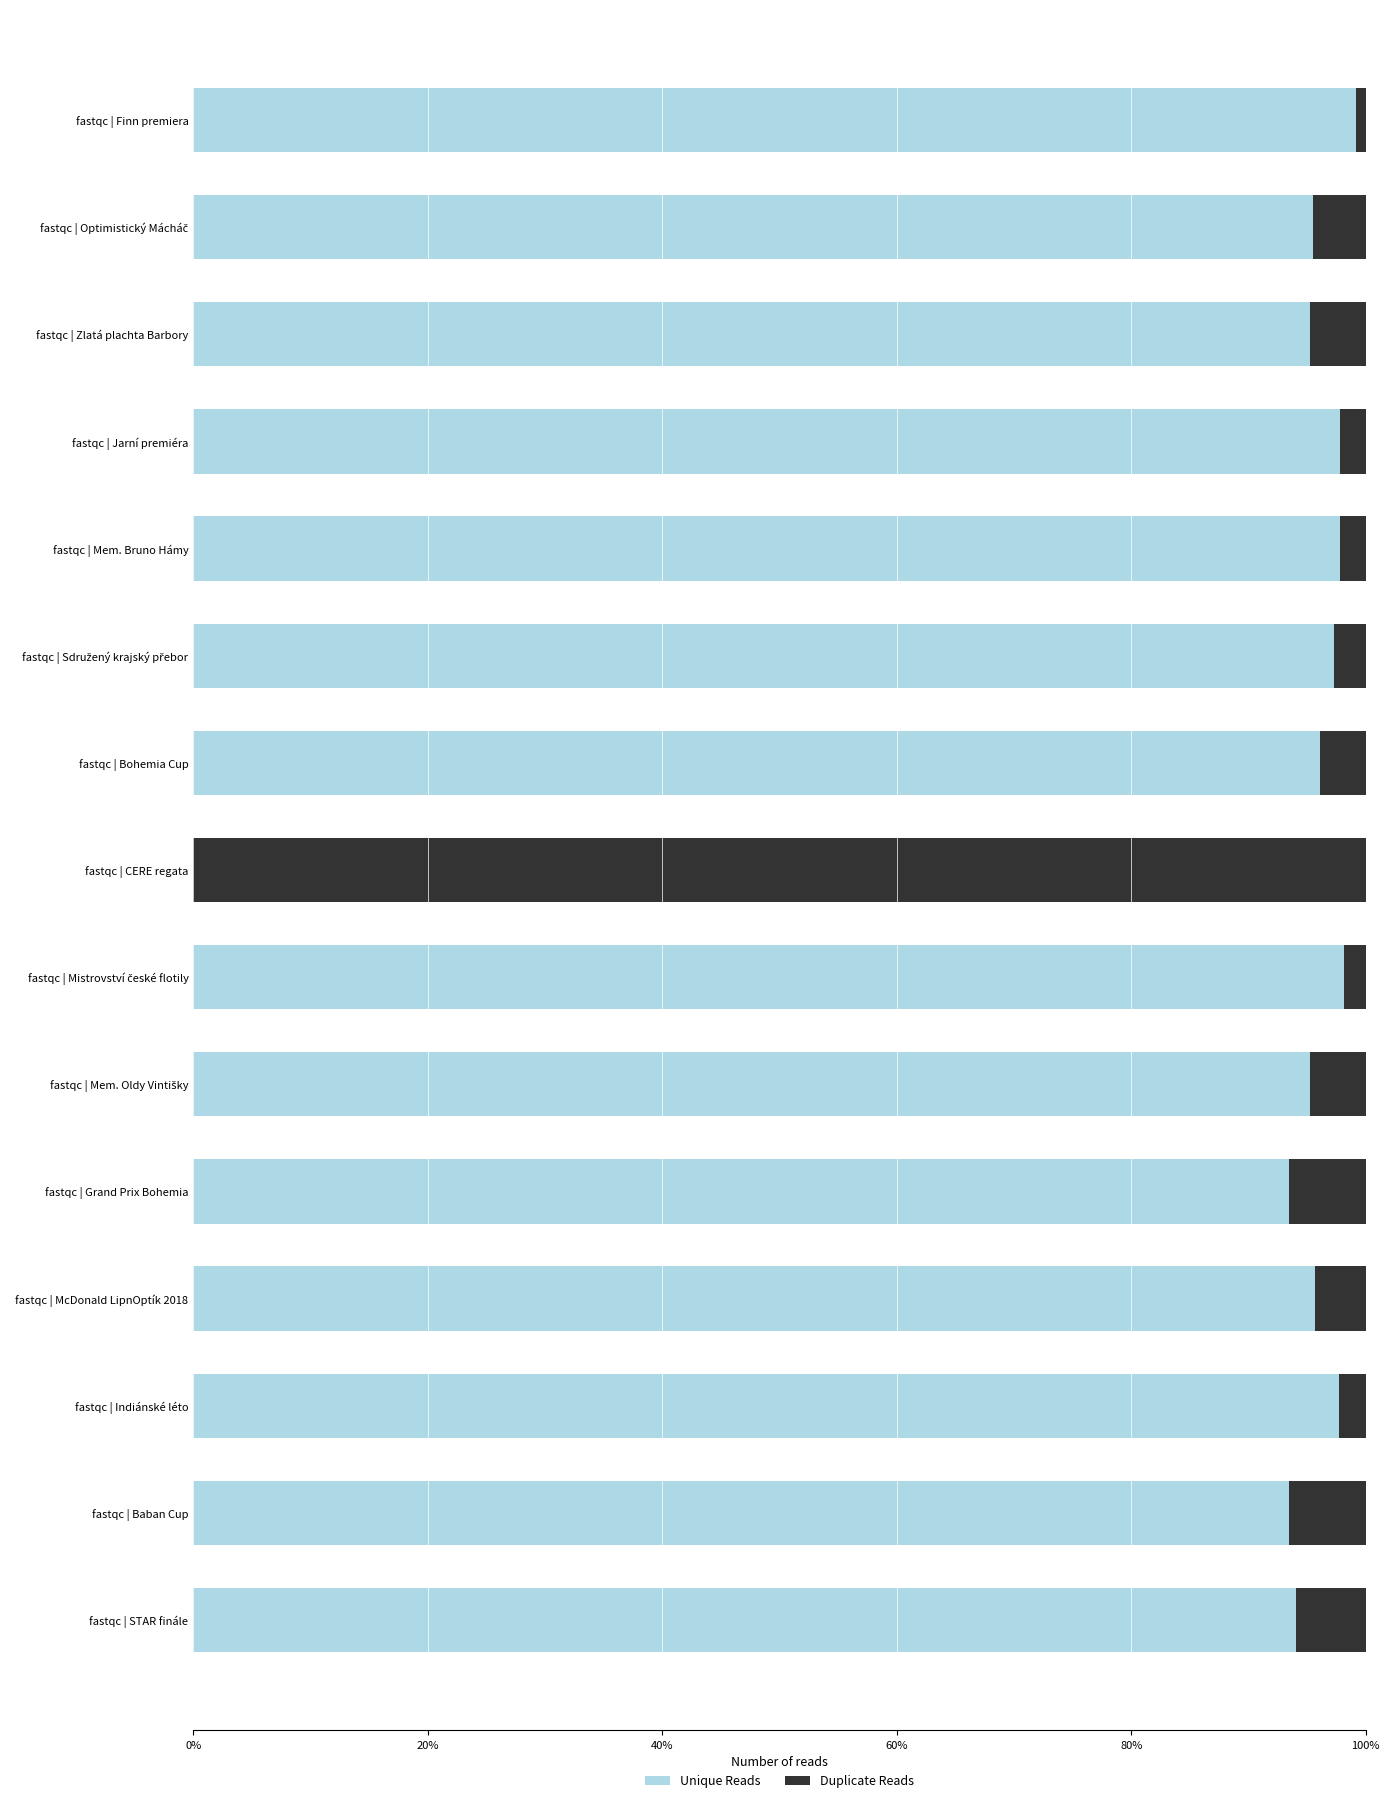

What is the total value across all series at fastqc | Mem. Bruno Hámy?

100.0